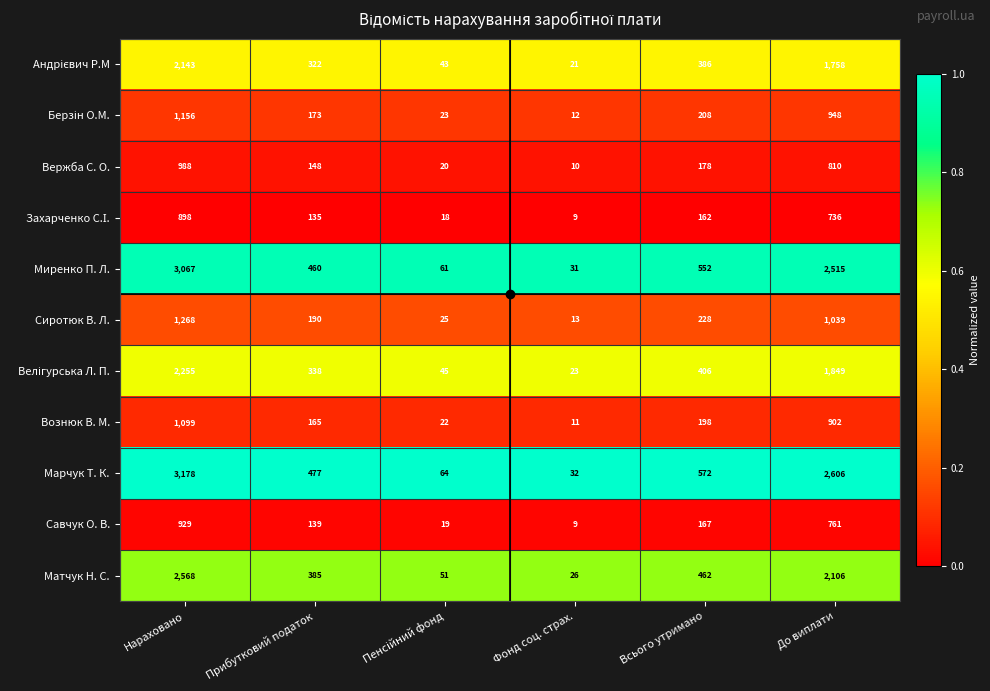

Count the number of categories in the chart.

6